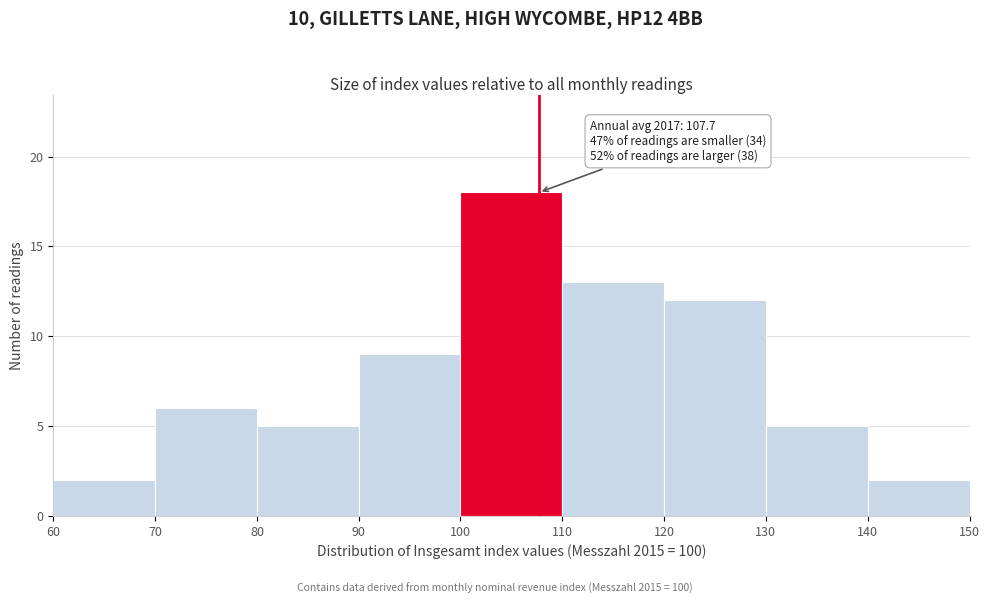

Over which range of the x-axis is the bar tallest?

100 to 110